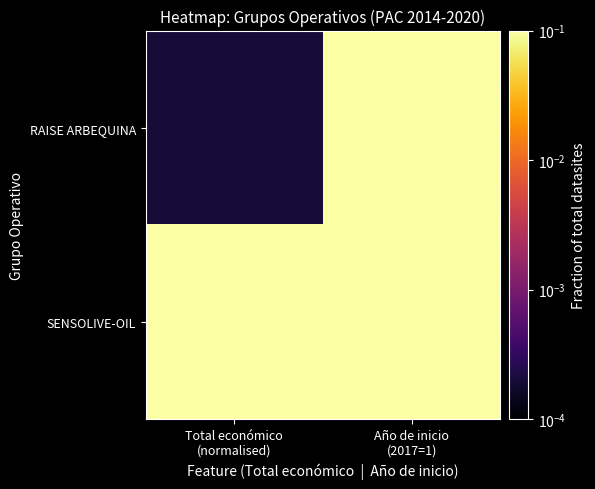

How many distinct data groups are displayed?

2